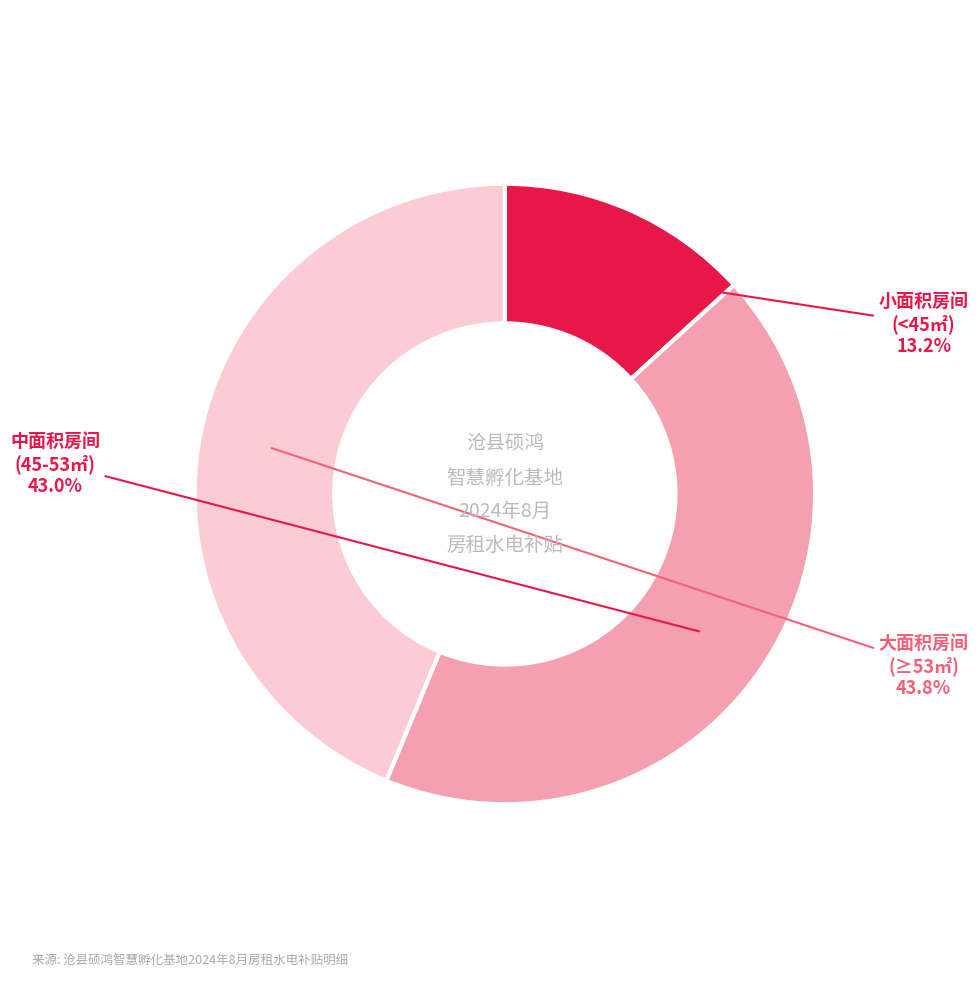

How many segments does this pie chart have?

3